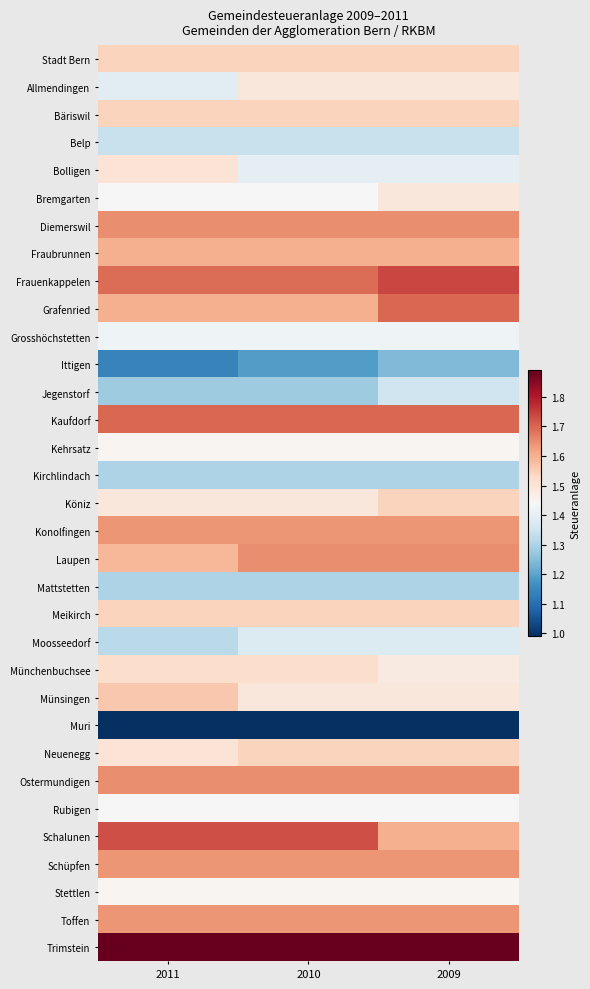

Rank the series by their maximum value, from highest to lowest.

Trimstein, Frauenkappelen, Schalunen, Grafenried, Kaufdorf, Diemerswil, Laupen, Ostermundigen, Konolfingen, Schüpfen, Toffen, Fraubrunnen, Münsingen, Stadt Bern, Bäriswil, Köniz, Meikirch, Neuenegg, Münchenbuchsee, Bolligen, Allmendingen, Bremgarten, Kehrsatz, Stettlen, Rubigen, Grosshöchstetten, Moosseedorf, Jegenstorf, Belp, Kirchlindach, Mattstetten, Ittigen, Muri